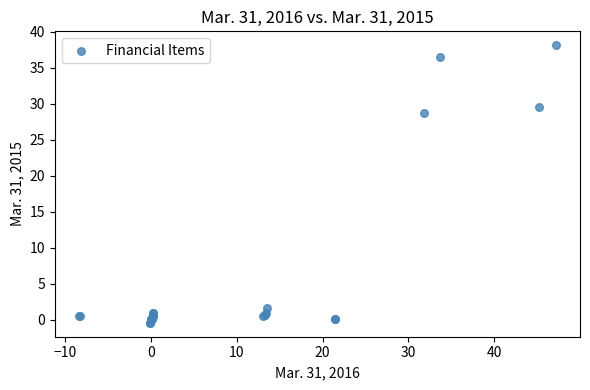

What Y value in the scatter plot is closest to 18?

28.7